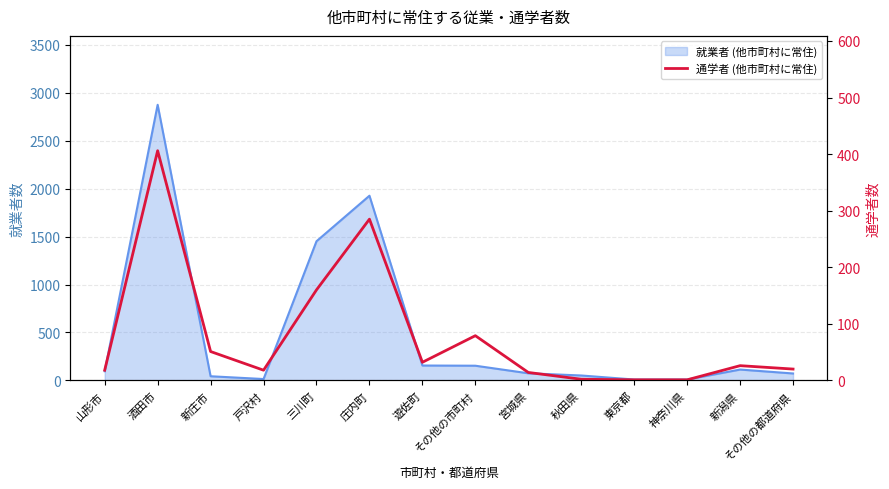

Where is the first local maximum?

酒田市